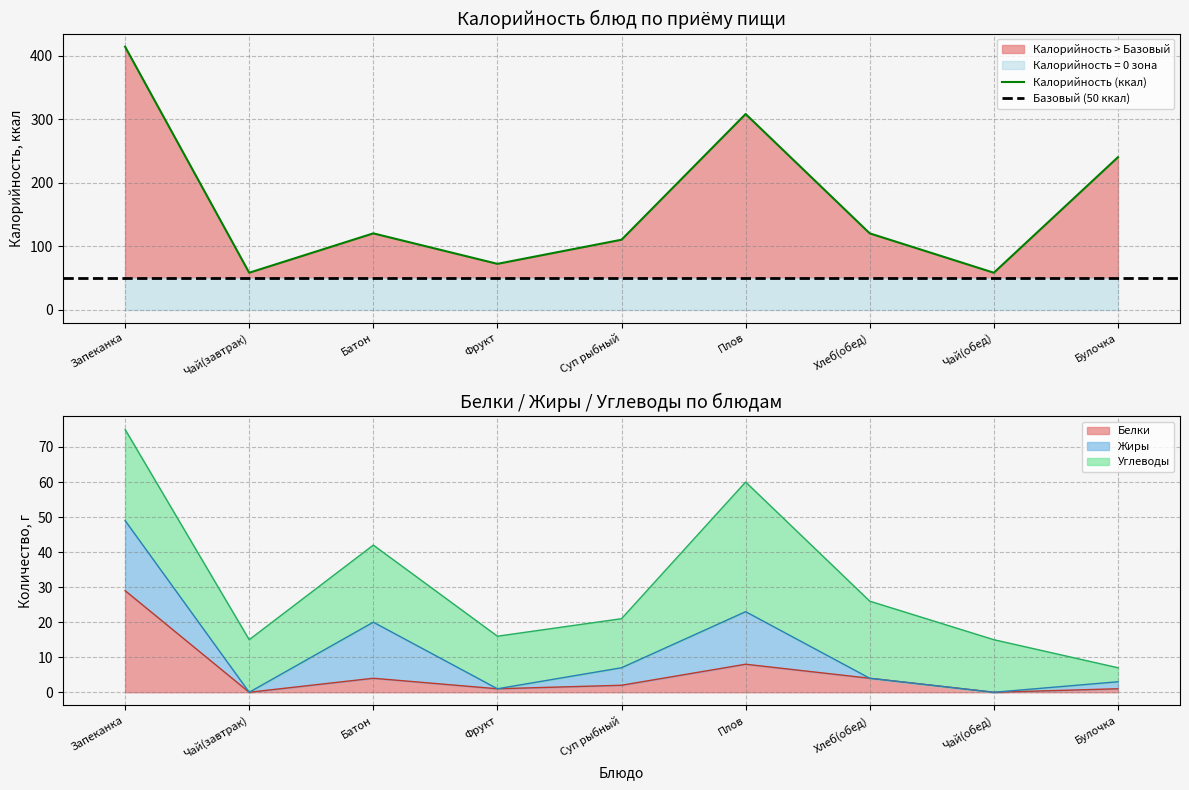

True or false: Белки and Калорийность intersect in this chart.

False